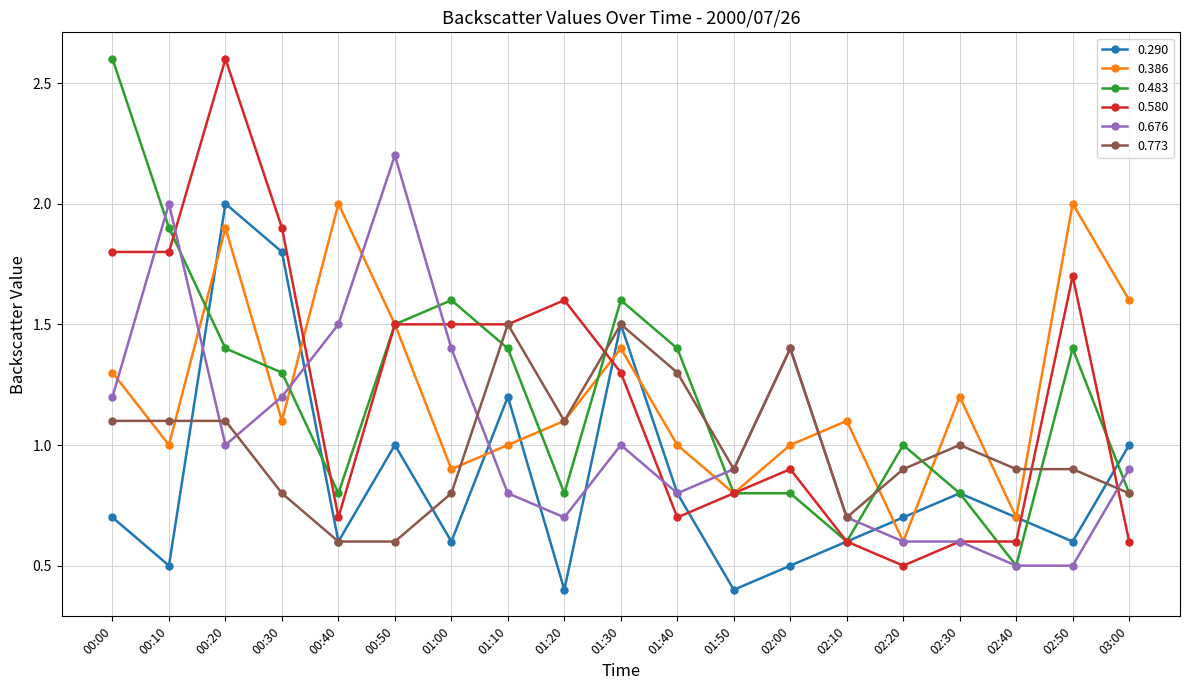

At 00:00, list the series in order from largest to smallest.

0.483, 0.580, 0.386, 0.676, 0.773, 0.290